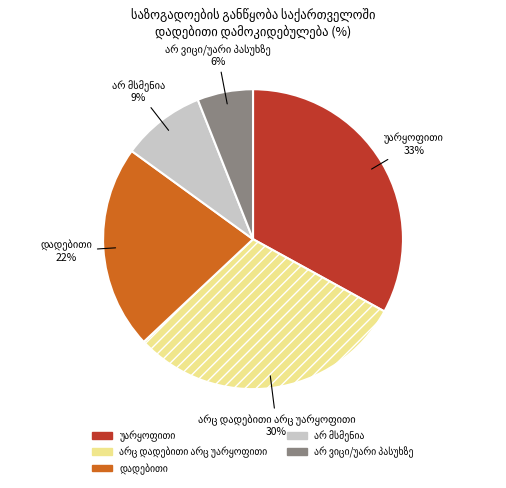

Count the number of slices in the pie.

5